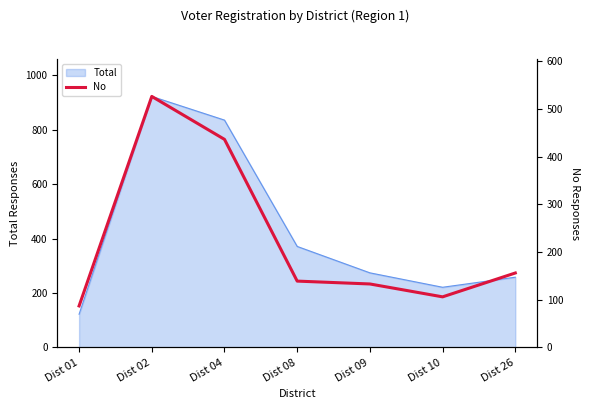

At which category does the data reach its first local valley?

Dist 10